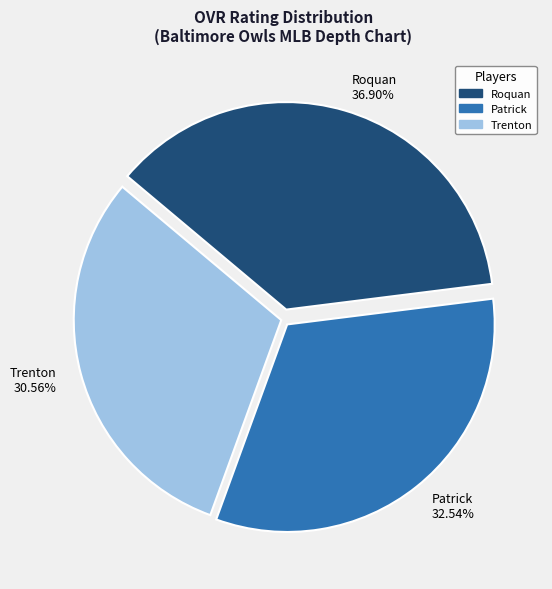

What percentage is NOT represented by Trenton?

69.4%